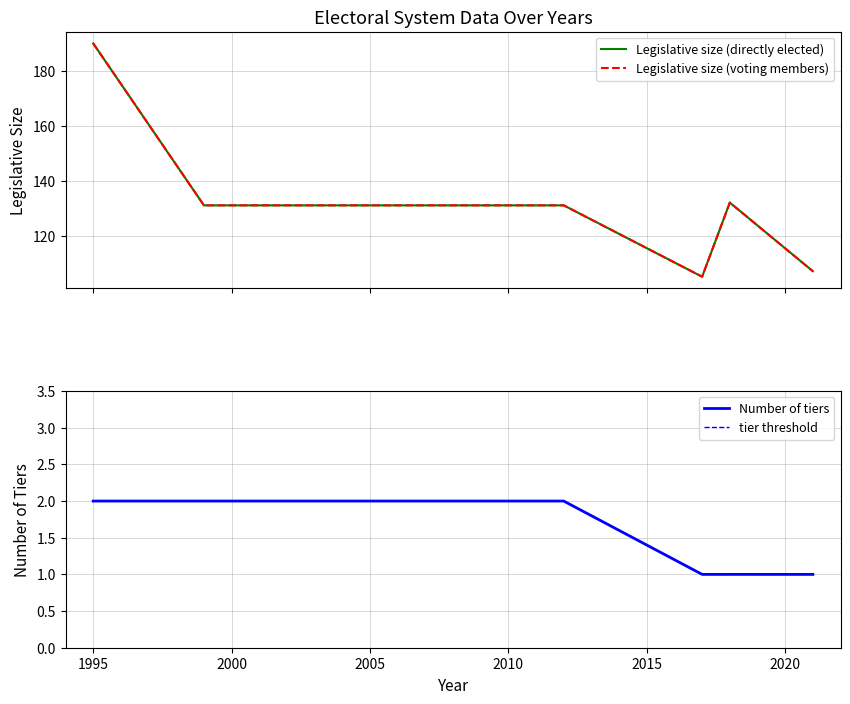

What is the highest value of the tier threshold series?

2